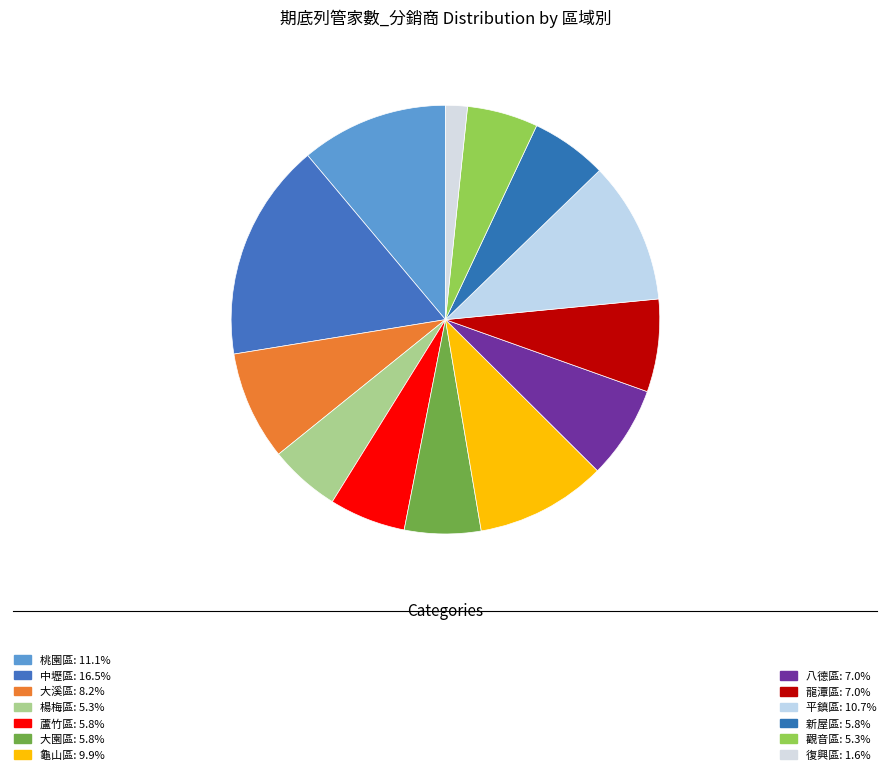

Count the number of slices in the pie.

13